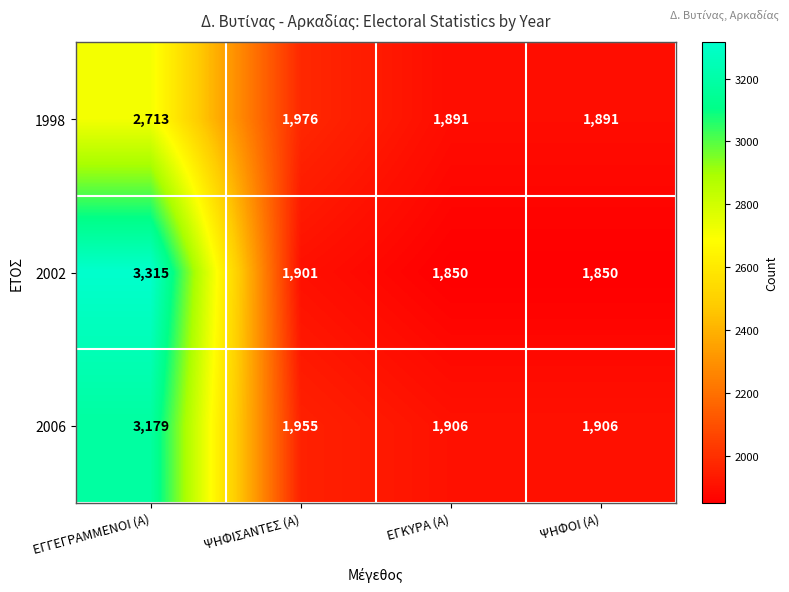

What is the maximum value for 2006?

3179